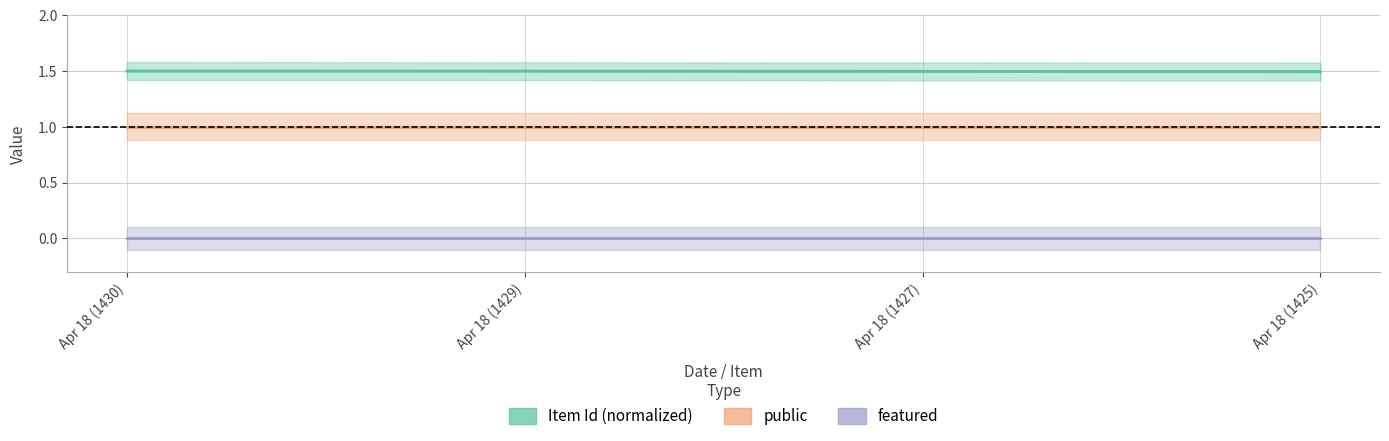

How many lines are shown in the chart?

3